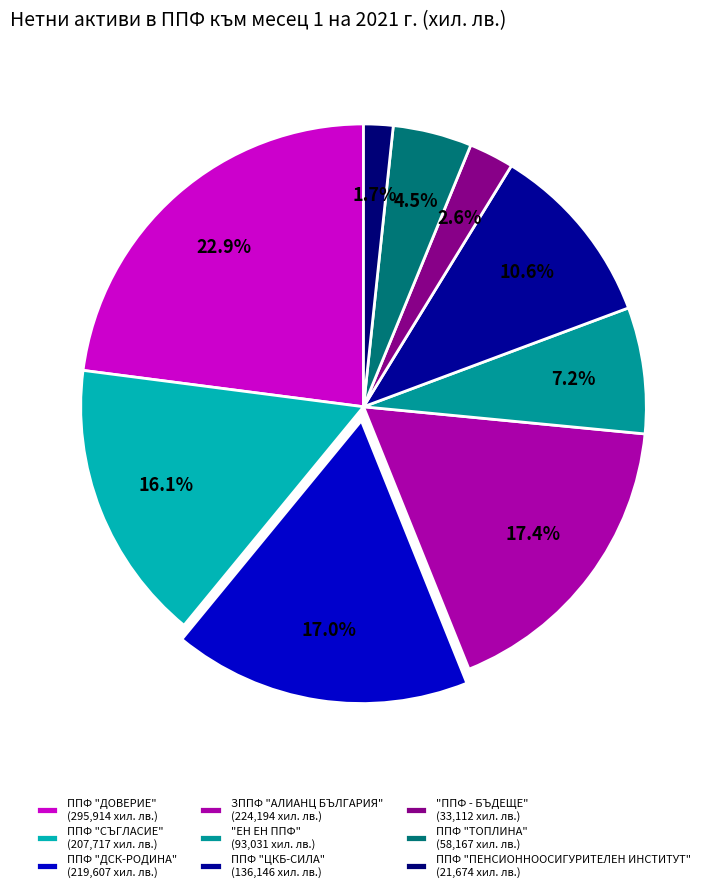

To the nearest percent, what is the average slice percentage?

11%